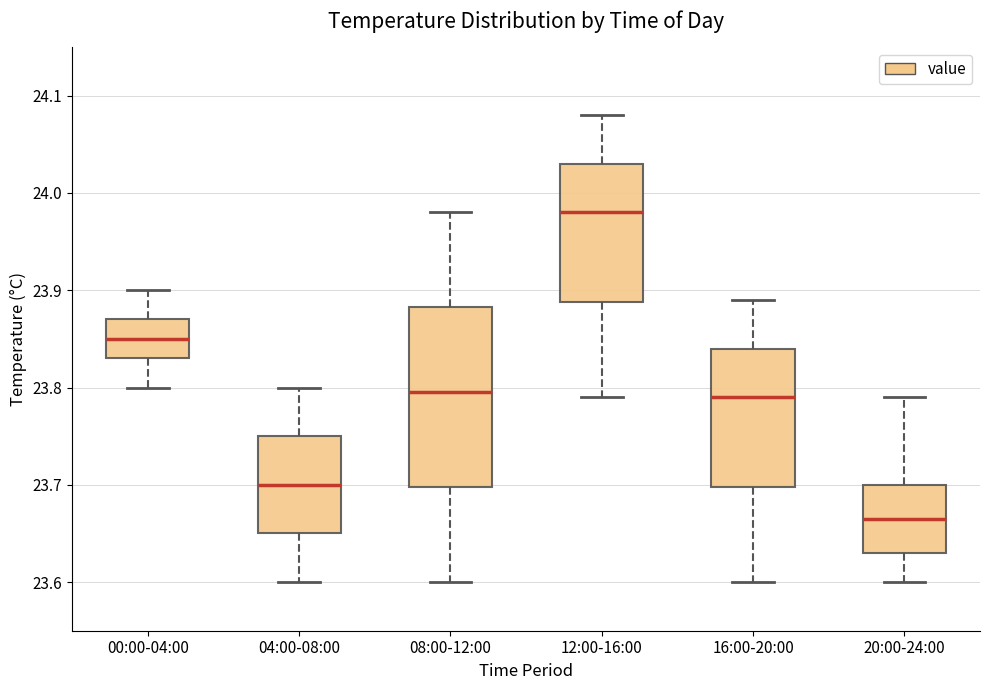

Reading left to right, read every box against the y-axis: the position of its median line, the range the box covers, and the ends of its whiskers. The values are not printed on the chart, so give them approximately, as read against the axis.

00:00-04:00: median 23.85, box 23.83 to 23.87, whiskers 23.80 to 23.90
04:00-08:00: median 23.70, box 23.65 to 23.75, whiskers 23.60 to 23.80
08:00-12:00: median 23.80, box 23.70 to 23.88, whiskers 23.60 to 23.98
12:00-16:00: median 23.98, box 23.89 to 24.03, whiskers 23.79 to 24.08
16:00-20:00: median 23.79, box 23.70 to 23.84, whiskers 23.60 to 23.89
20:00-24:00: median 23.67, box 23.63 to 23.70, whiskers 23.60 to 23.79